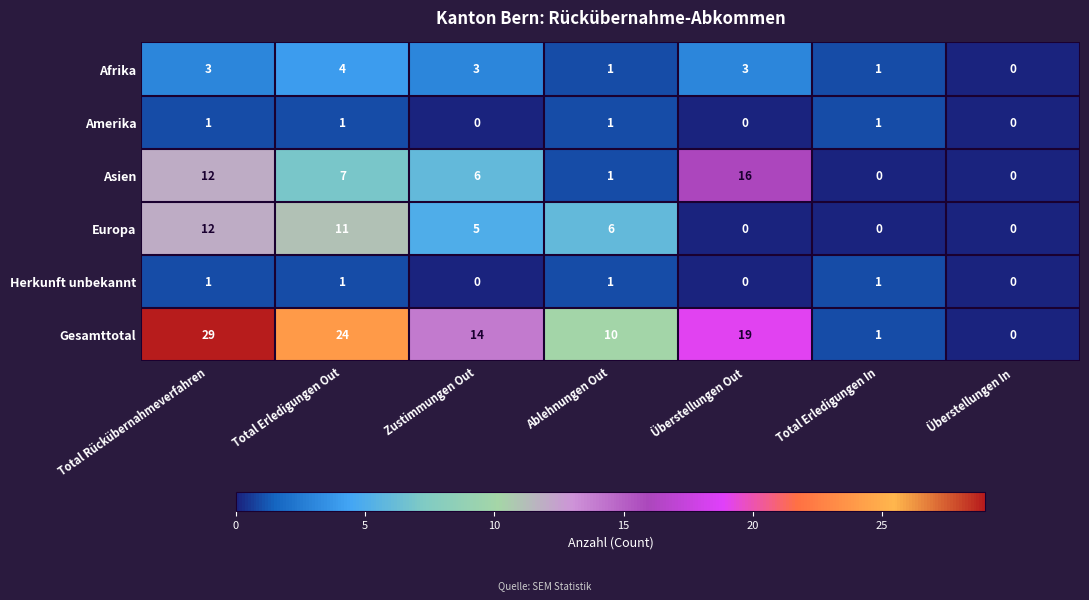

What is the total value across all series at Total Erledigungen Out?

48